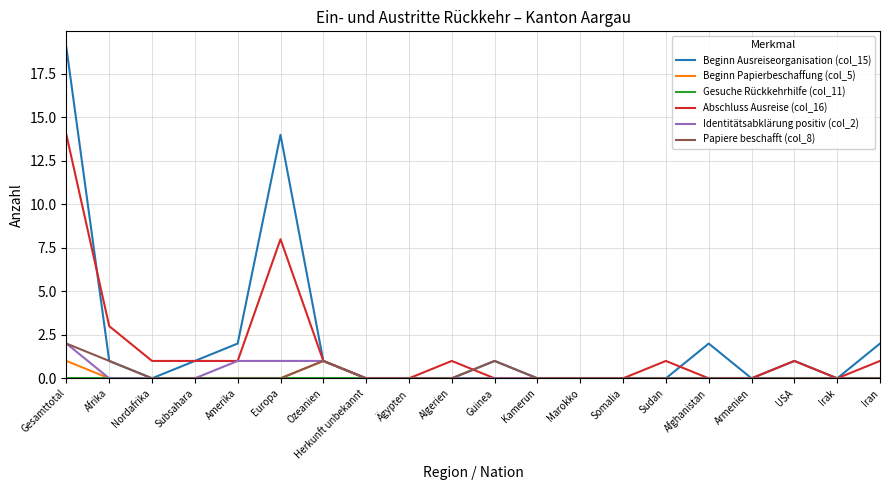

Between Afrika and Herkunft unbekannt, which series saw the biggest shift?

Abschluss Ausreise (col_16)